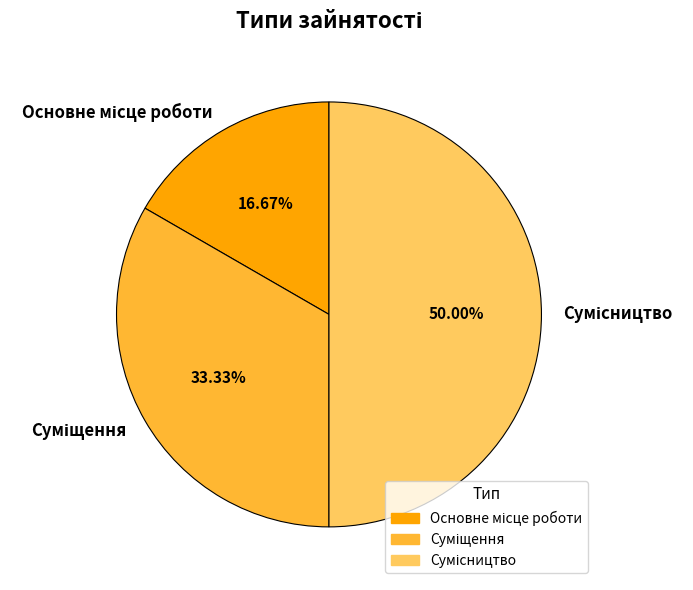

What is the change in value from Суміщення to Сумісництво?

+1